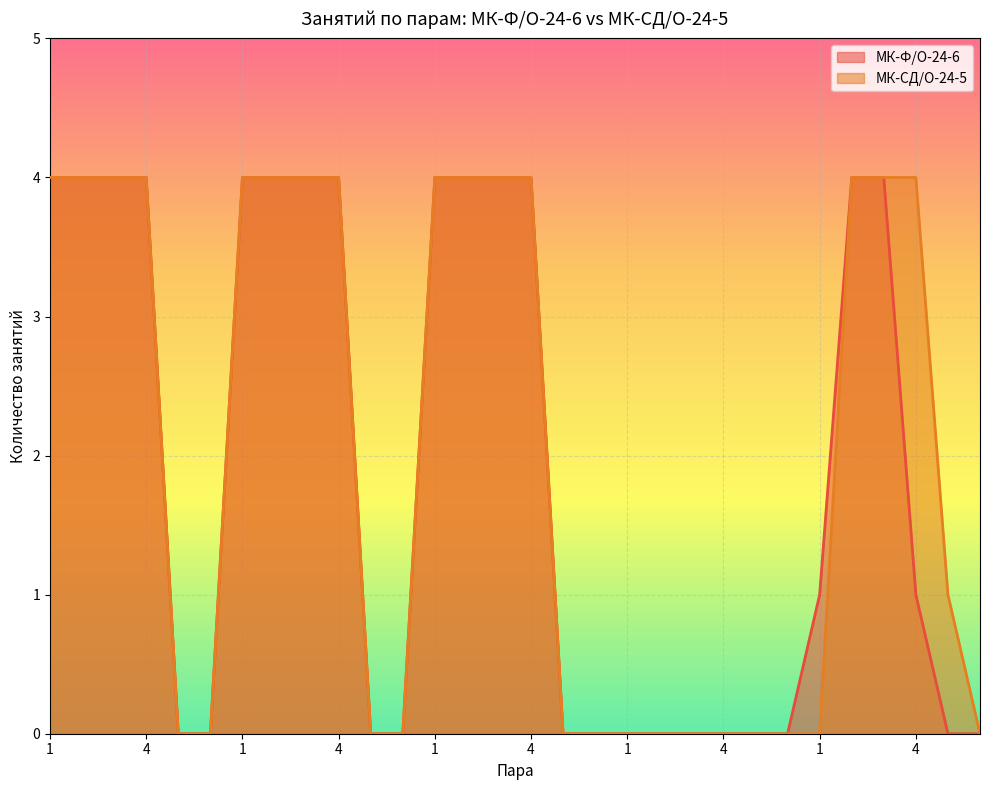

Which series has the widest spread of values?

МК-Ф/О-24-6